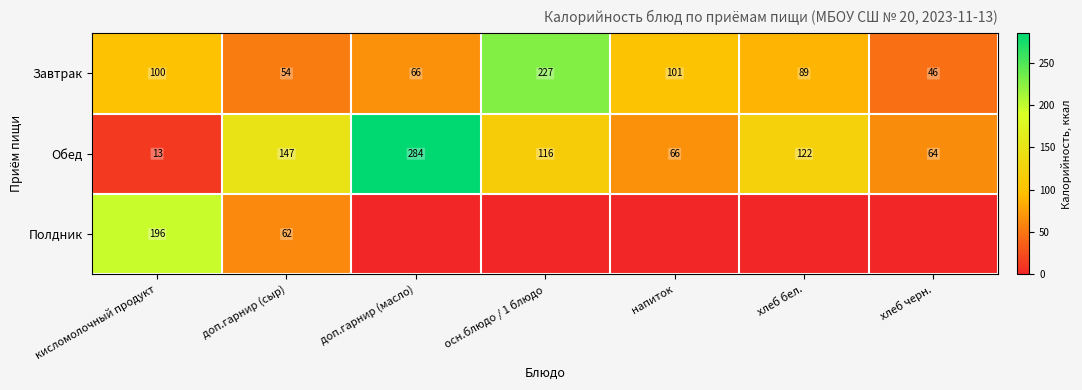

List the labels in order of Обед value, smallest first.

кисломолочный продукт, хлеб черн., напиток, осн.блюдо / 1 блюдо, хлеб бел., доп.гарнир (сыр), доп.гарнир (масло)